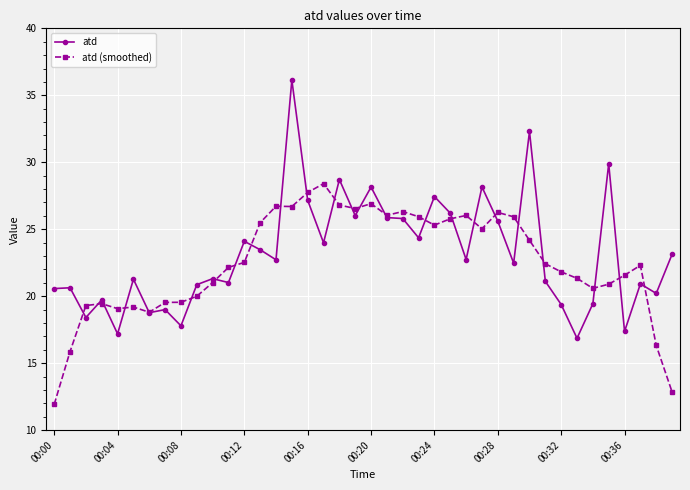

What is the value of the atd point at the 10th from the left?

20.9